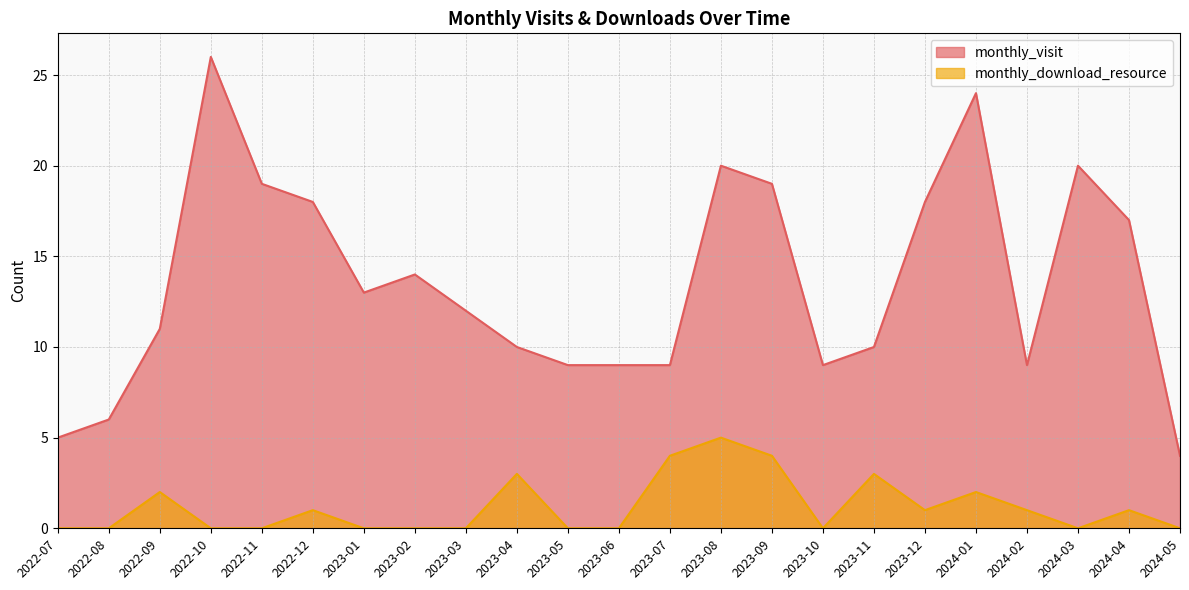

True or false: monthly_download_resource has a value of 3 at 2023-05.

False